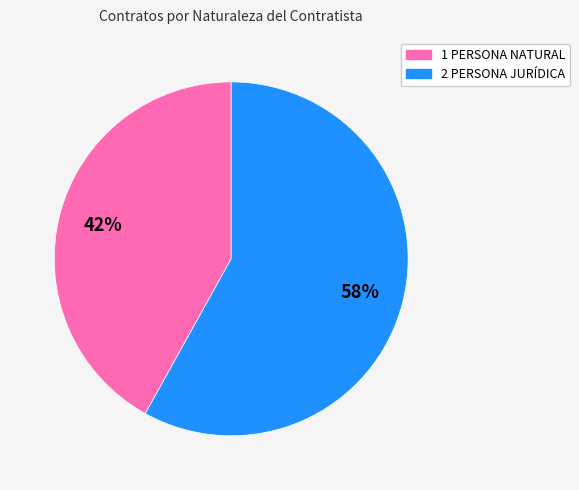

To the nearest percent, what percentage of the pie is 2 PERSONA JURÍDICA?

58%